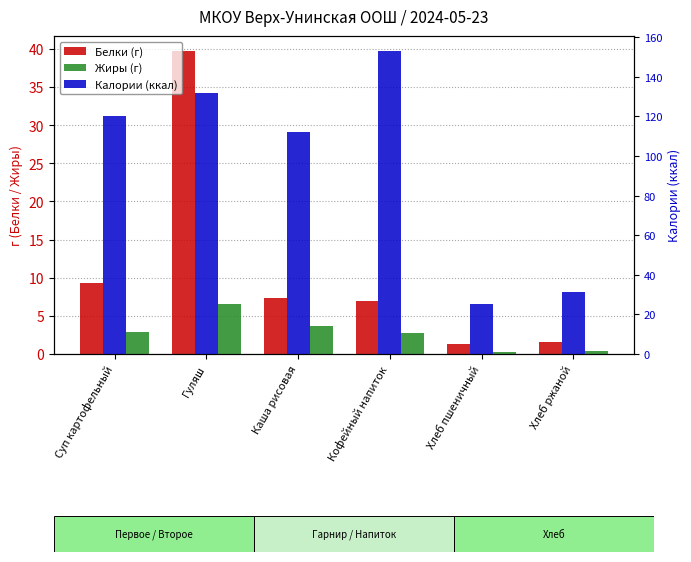

Which series changed the most between Кофейный напиток and Хлеб пшеничный?

Калории (ккал)